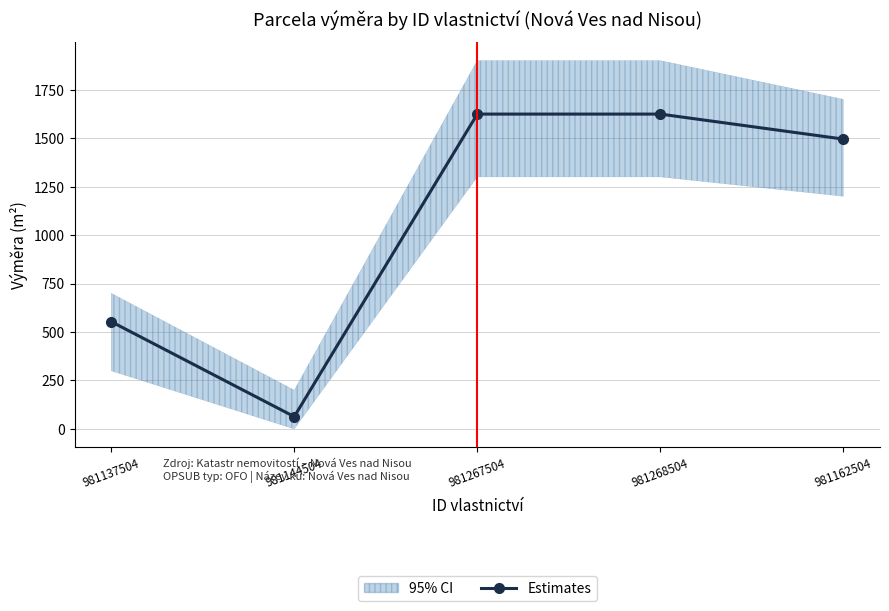

What is the label of the 5th point from the left?

981162504